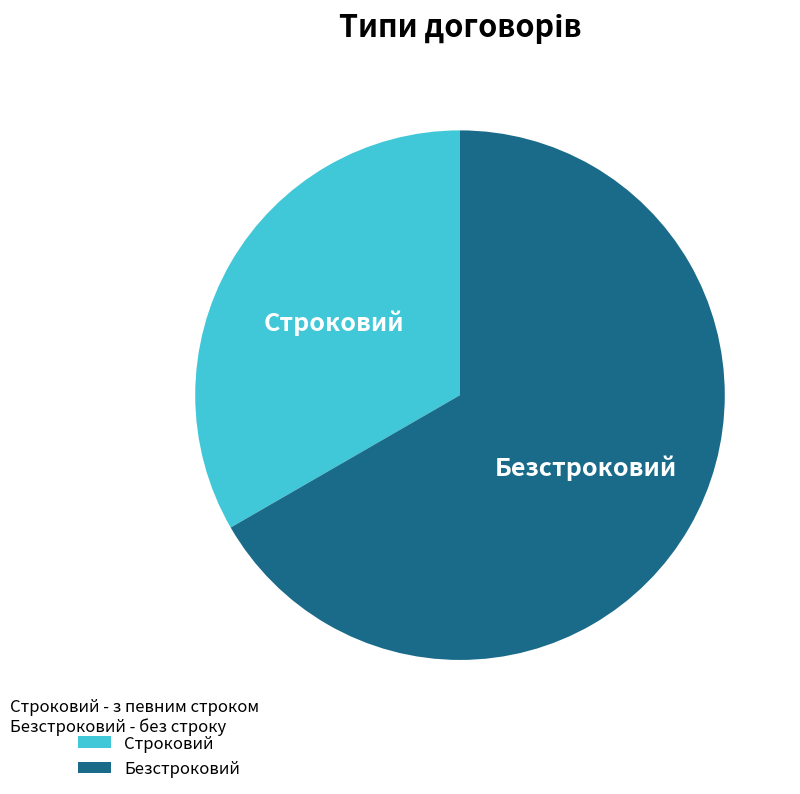

The Безстроковий slice represents 67% of the pie. True or false?

True